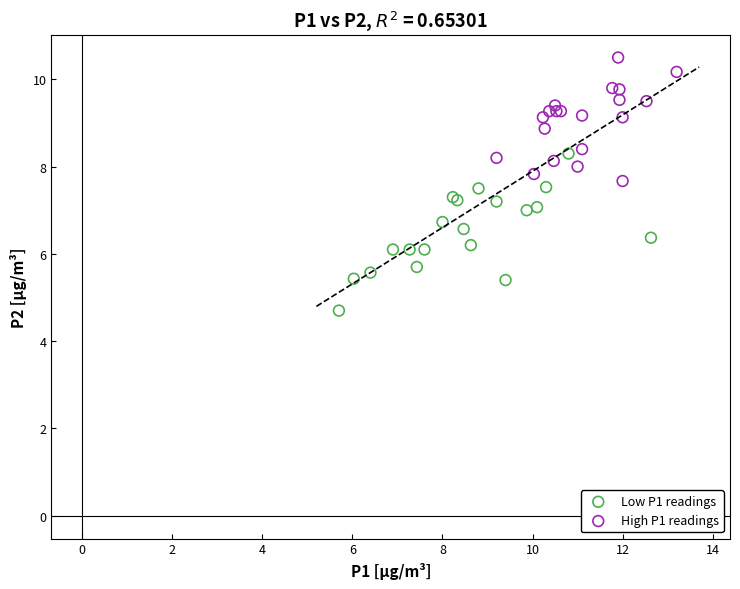

Which series reaches the minimum Y coordinate?

Low P1 readings